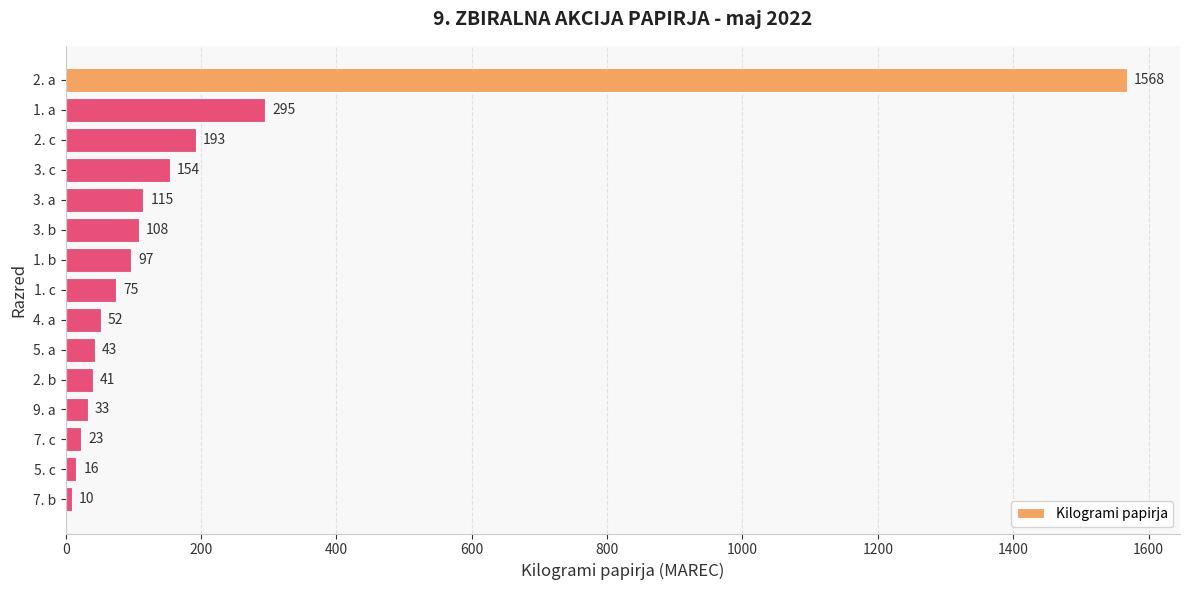

Reading top to bottom, transcribe all the data shown in this chart.

2. a=1568	1. a=295	2. c=193	3. c=154	3. a=115	3. b=108	1. b=97	1. c=75	4. a=52	5. a=43	2. b=41	9. a=33	7. c=23	5. c=16	7. b=10